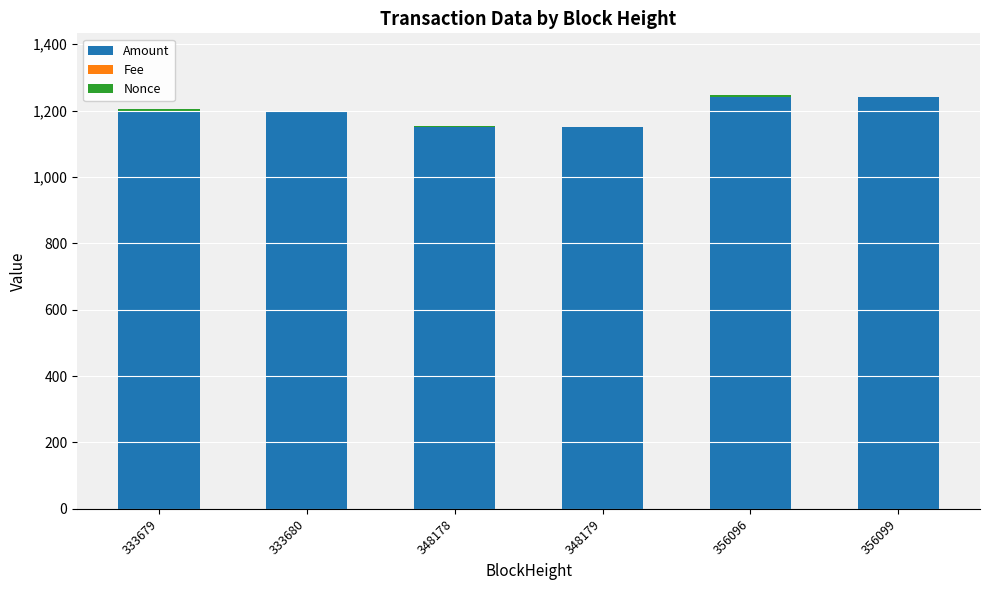

What is the maximum value for Amount?

1240.0